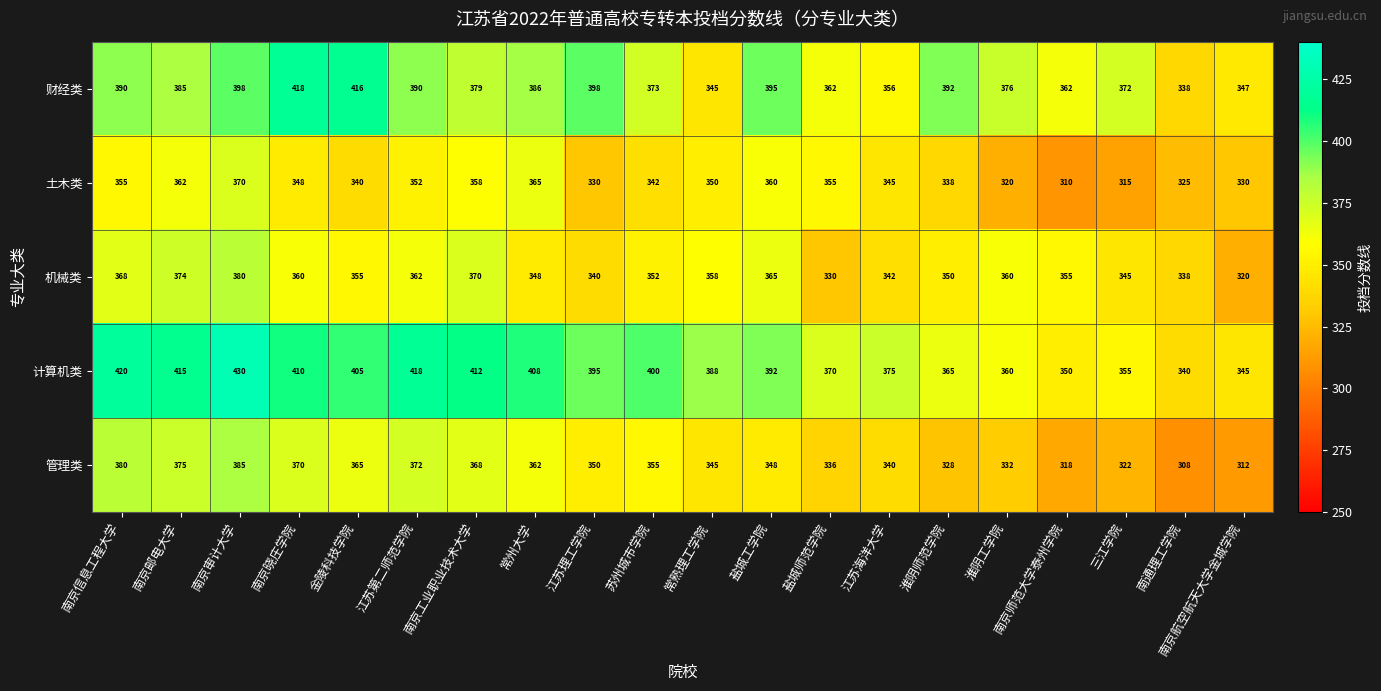

At which category does the chart reach its peak across all series?

南京审计大学